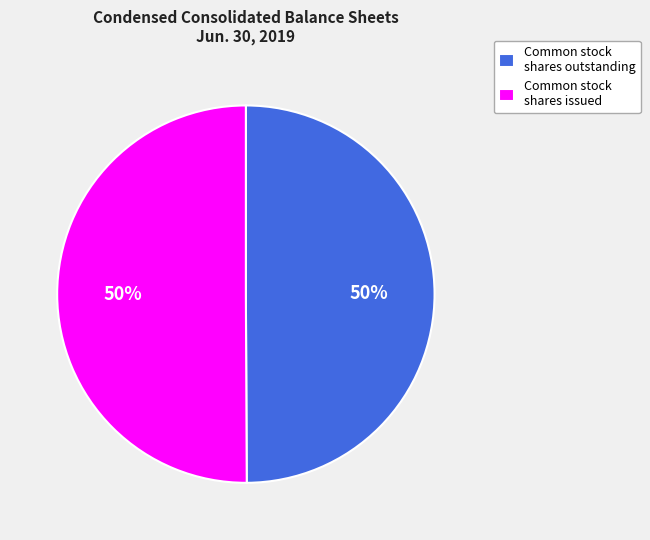

Approximately how many times larger is the value at Common stock shares issued compared to Common stock shares outstanding?

1.0